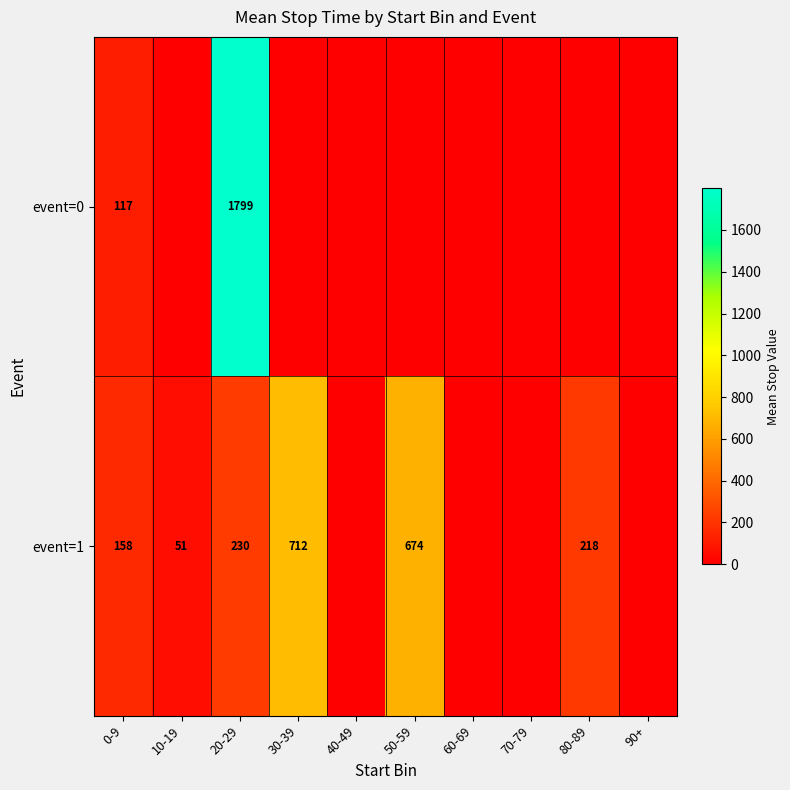

What is the difference between the event=0 values at 20-29 and 0-9?

1682